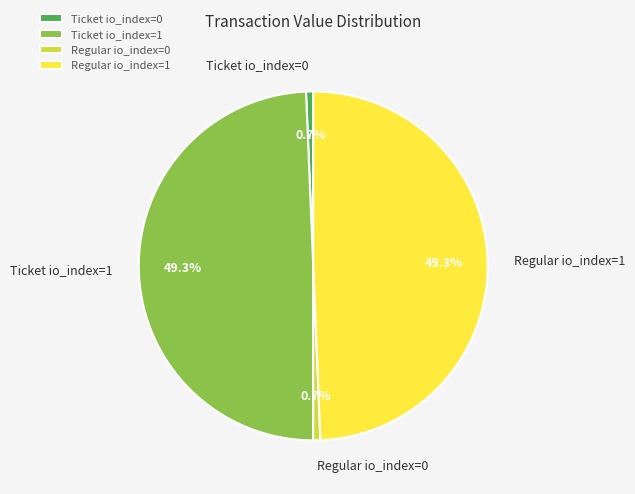

Does any single category account for the majority?

No